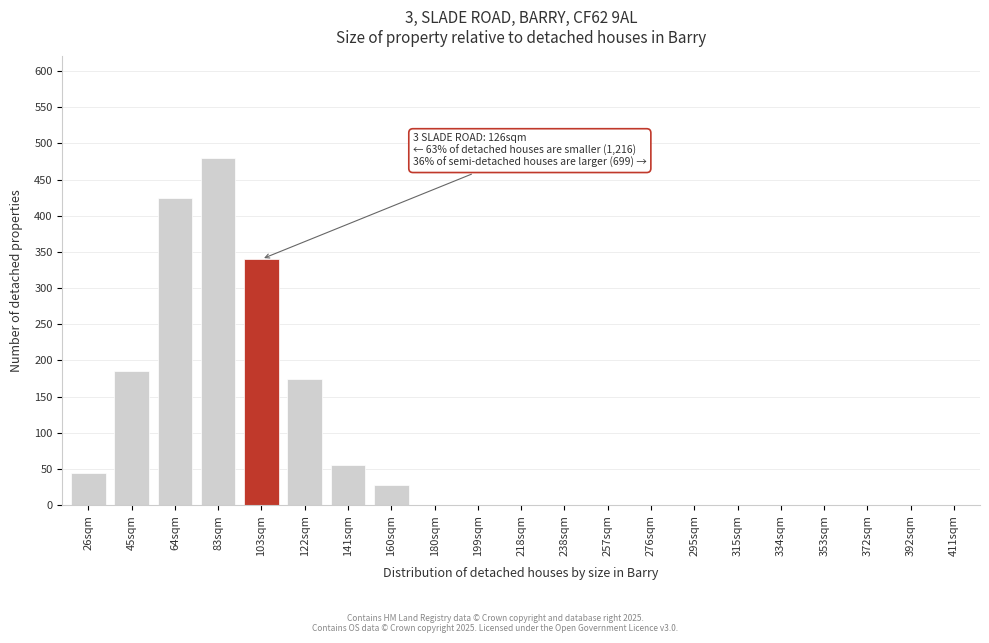

Reading right to left, transcribe all the data shown in this chart.

411sqm=0	392sqm=0	372sqm=0	353sqm=0	334sqm=0	315sqm=0	295sqm=0	276sqm=0	257sqm=0	238sqm=0	218sqm=0	199sqm=0	180sqm=0	160sqm=28	141sqm=55	122sqm=175	103sqm=340	83sqm=480	64sqm=425	45sqm=185	26sqm=45